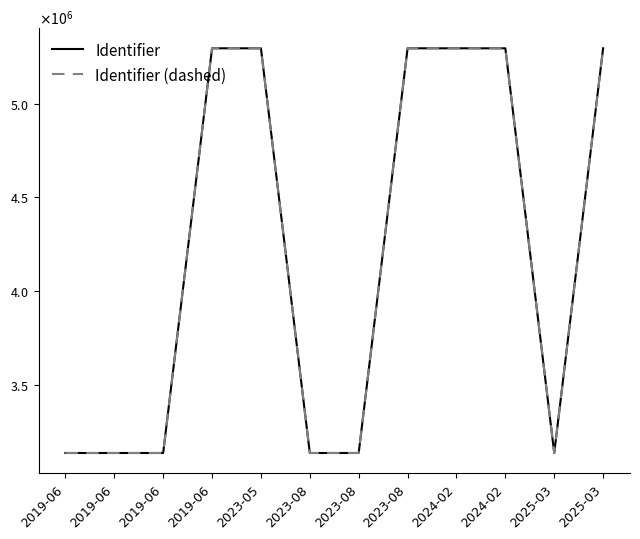

Where is Identifier (dashed) nearest to the value 4215210?

2025-03